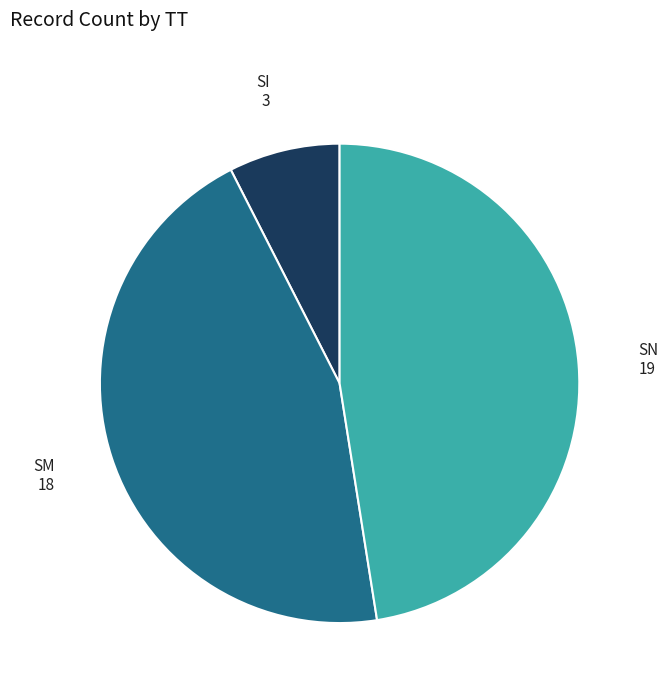

Is there any slice that represents more than half of the pie?

No